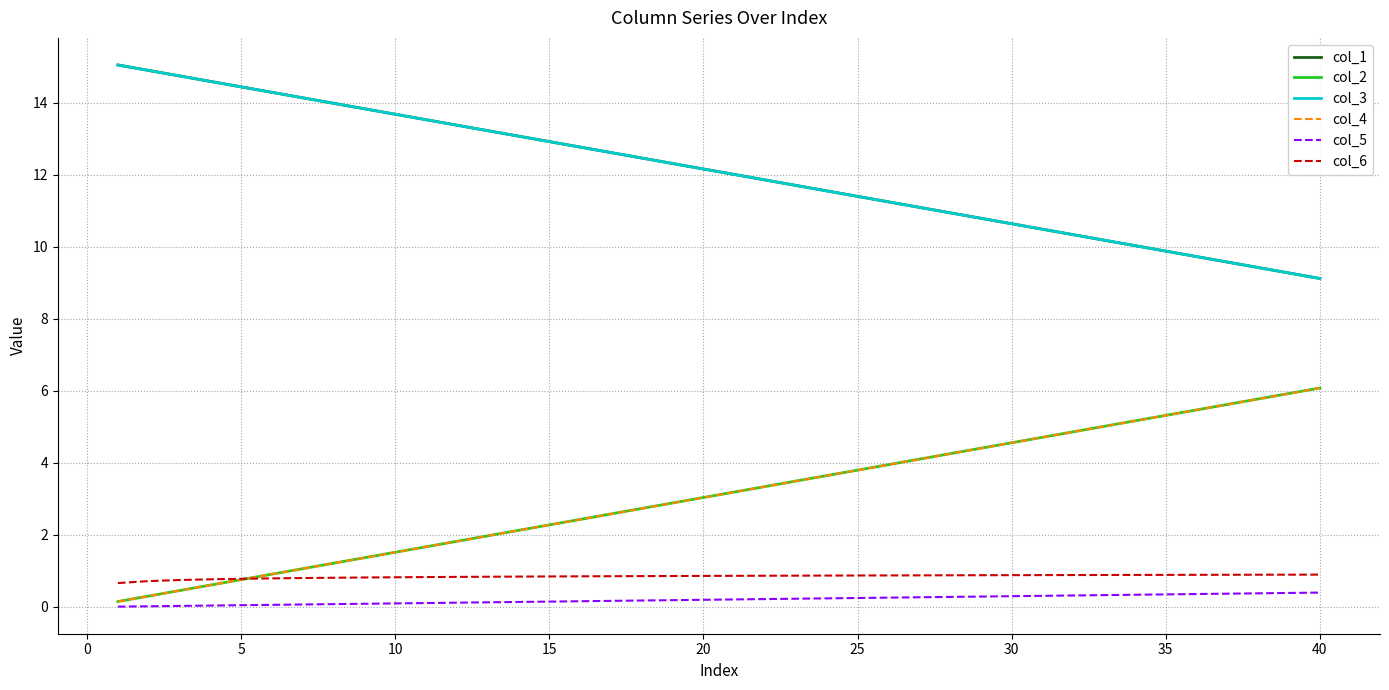

True or false: col_3 and col_4 cross at least once.

False